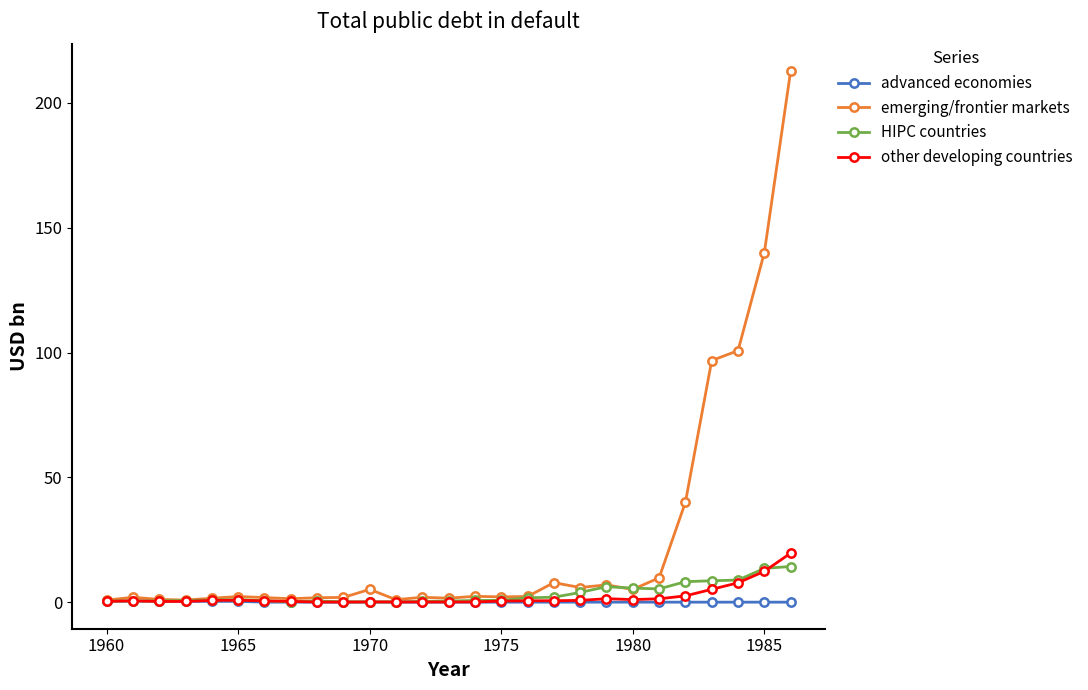

Which series has the largest range (max minus min)?

emerging/frontier markets